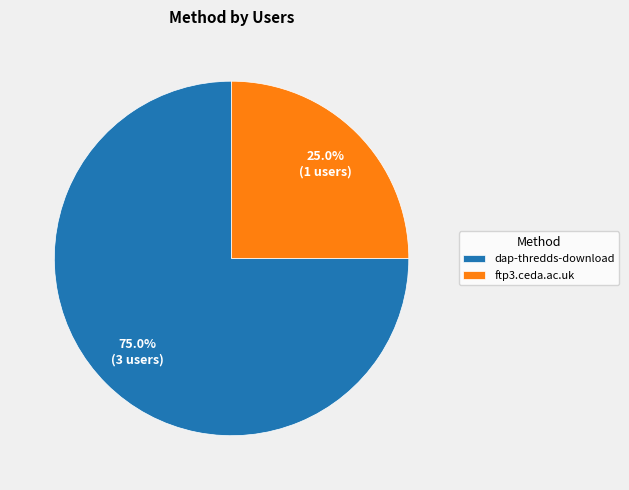

Rank the categories by value from highest to lowest.

dap-thredds-download, ftp3.ceda.ac.uk